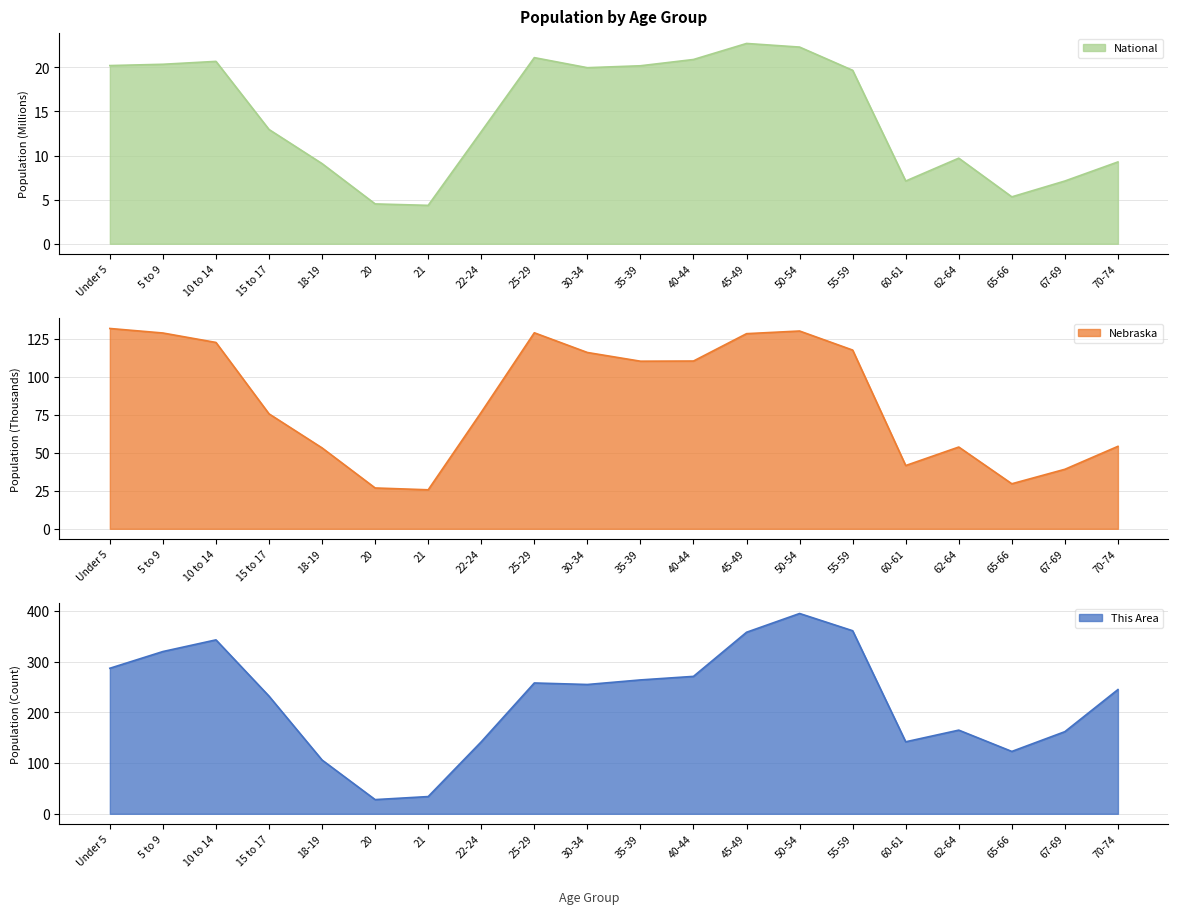

What is the label of the 12th point from the right?

25-29